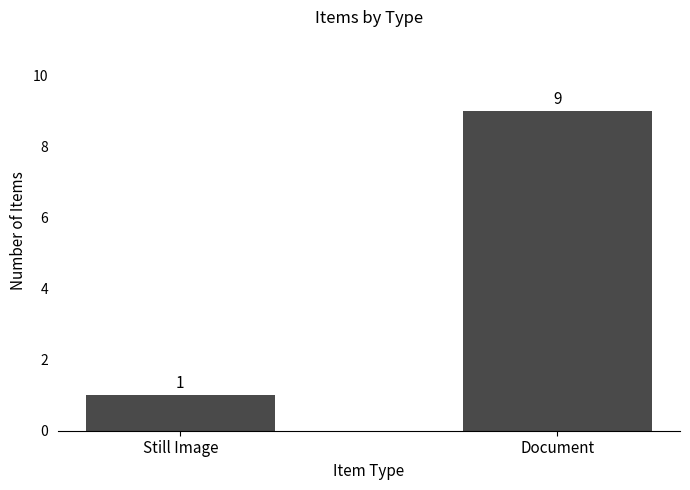

Is it true that the value at Still Image is 0?

False